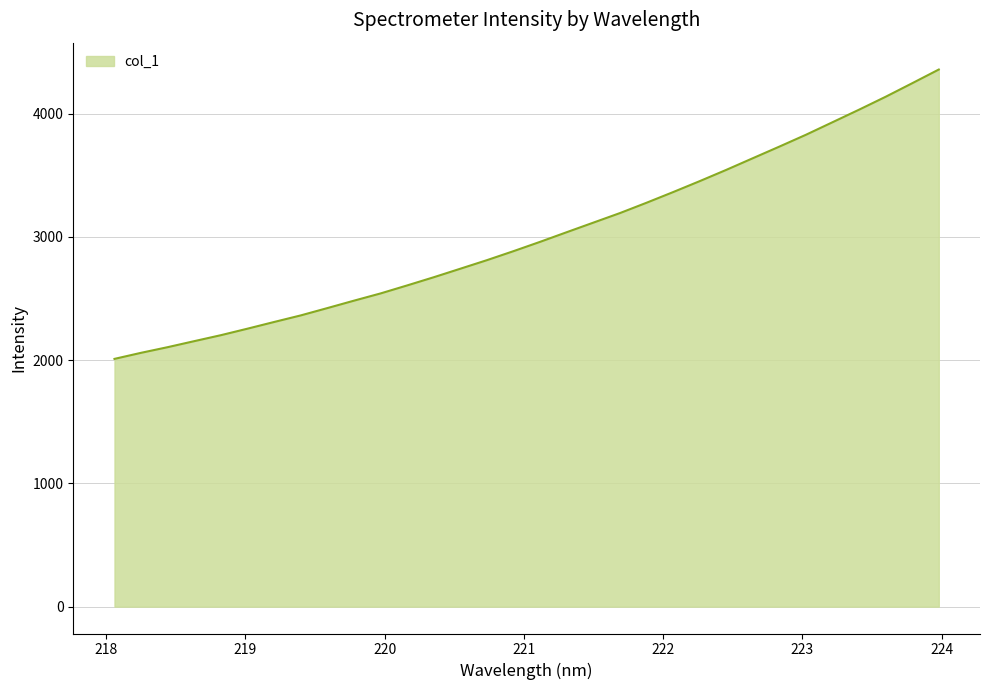

What is the minimum value shown in the chart?

2009.7